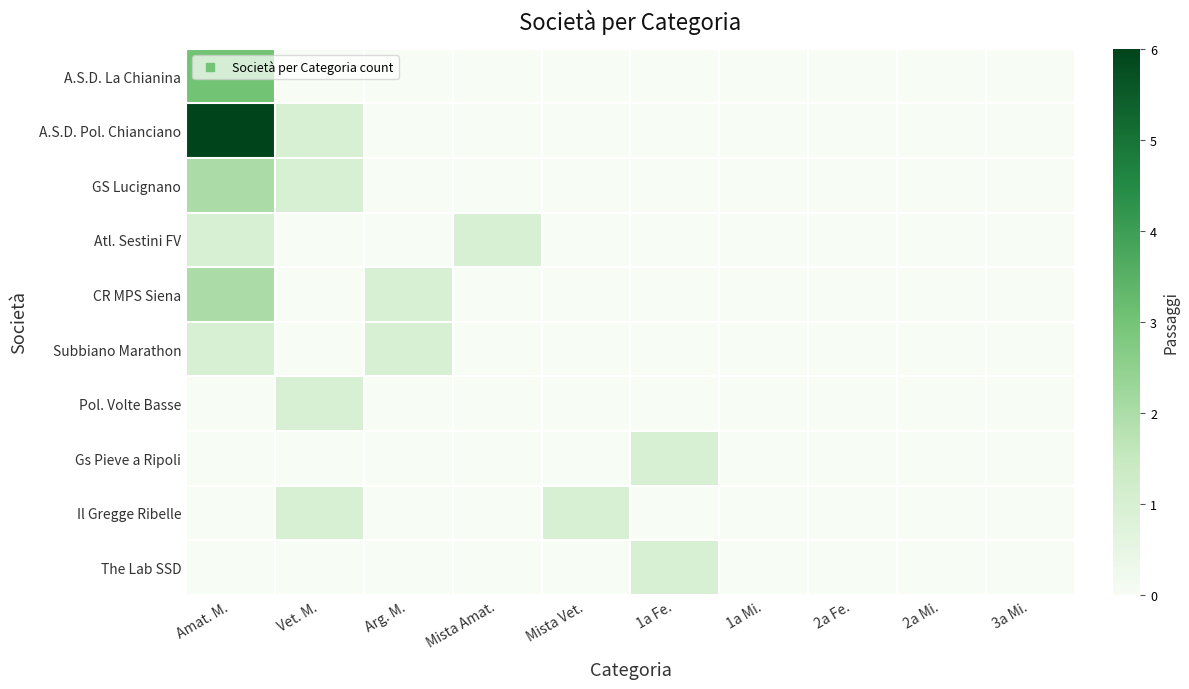

Reading left to right, what are all the values shown in this chart?

A.S.D. La Chianina: Amat. M.=3	Vet. M.=0	Arg. M.=0	Mista Amat.=0	Mista Vet.=0	1a Fe.=0	1a Mi.=0	2a Fe.=0	2a Mi.=0	3a Mi.=0
A.S.D. Pol. Chianciano: Amat. M.=6	Vet. M.=1	Arg. M.=0	Mista Amat.=0	Mista Vet.=0	1a Fe.=0	1a Mi.=0	2a Fe.=0	2a Mi.=0	3a Mi.=0
GS Lucignano: Amat. M.=2	Vet. M.=1	Arg. M.=0	Mista Amat.=0	Mista Vet.=0	1a Fe.=0	1a Mi.=0	2a Fe.=0	2a Mi.=0	3a Mi.=0
Atl. Sestini FV: Amat. M.=1	Vet. M.=0	Arg. M.=0	Mista Amat.=1	Mista Vet.=0	1a Fe.=0	1a Mi.=0	2a Fe.=0	2a Mi.=0	3a Mi.=0
CR MPS Siena: Amat. M.=2	Vet. M.=0	Arg. M.=1	Mista Amat.=0	Mista Vet.=0	1a Fe.=0	1a Mi.=0	2a Fe.=0	2a Mi.=0	3a Mi.=0
Subbiano Marathon: Amat. M.=1	Vet. M.=0	Arg. M.=1	Mista Amat.=0	Mista Vet.=0	1a Fe.=0	1a Mi.=0	2a Fe.=0	2a Mi.=0	3a Mi.=0
Pol. Volte Basse: Amat. M.=0	Vet. M.=1	Arg. M.=0	Mista Amat.=0	Mista Vet.=0	1a Fe.=0	1a Mi.=0	2a Fe.=0	2a Mi.=0	3a Mi.=0
Gs Pieve a Ripoli: Amat. M.=0	Vet. M.=0	Arg. M.=0	Mista Amat.=0	Mista Vet.=0	1a Fe.=1	1a Mi.=0	2a Fe.=0	2a Mi.=0	3a Mi.=0
Il Gregge Ribelle: Amat. M.=0	Vet. M.=1	Arg. M.=0	Mista Amat.=0	Mista Vet.=1	1a Fe.=0	1a Mi.=0	2a Fe.=0	2a Mi.=0	3a Mi.=0
The Lab SSD: Amat. M.=0	Vet. M.=0	Arg. M.=0	Mista Amat.=0	Mista Vet.=0	1a Fe.=1	1a Mi.=0	2a Fe.=0	2a Mi.=0	3a Mi.=0